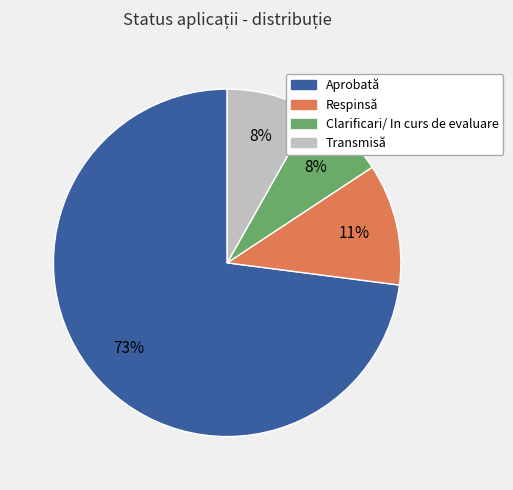

Which has a higher value, Transmisă or Aprobată?

Aprobată